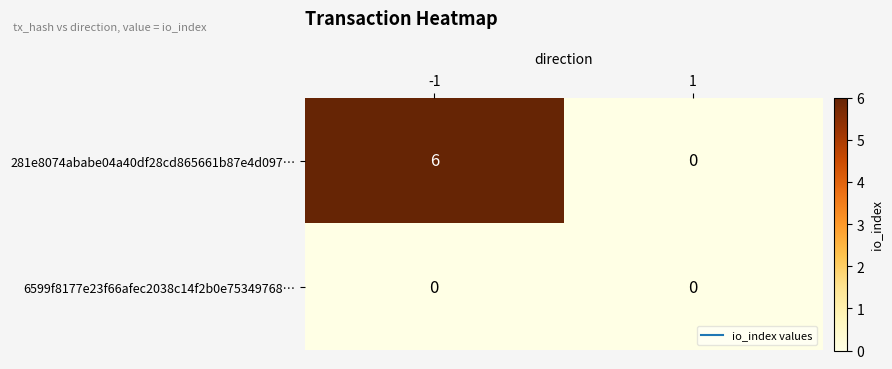

Which series has the largest range (max minus min)?

281e8074ababe04a40df28cd865661b87e4d097…